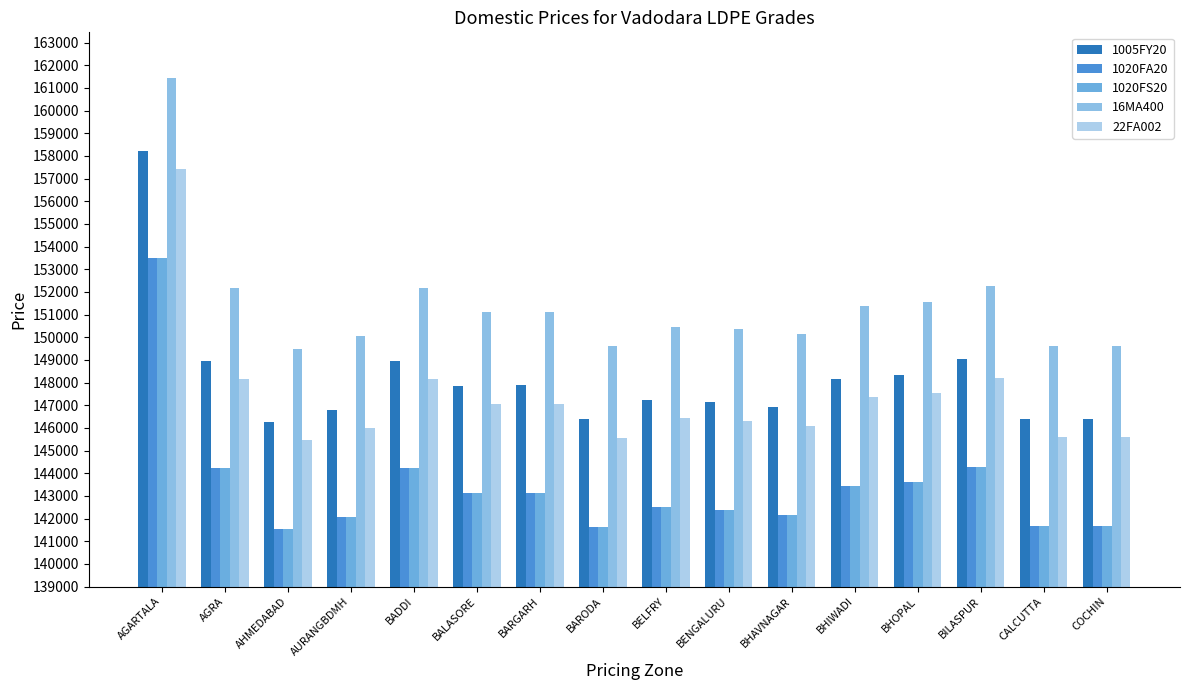

How many data points in 16MA400 are less than 151100?

8